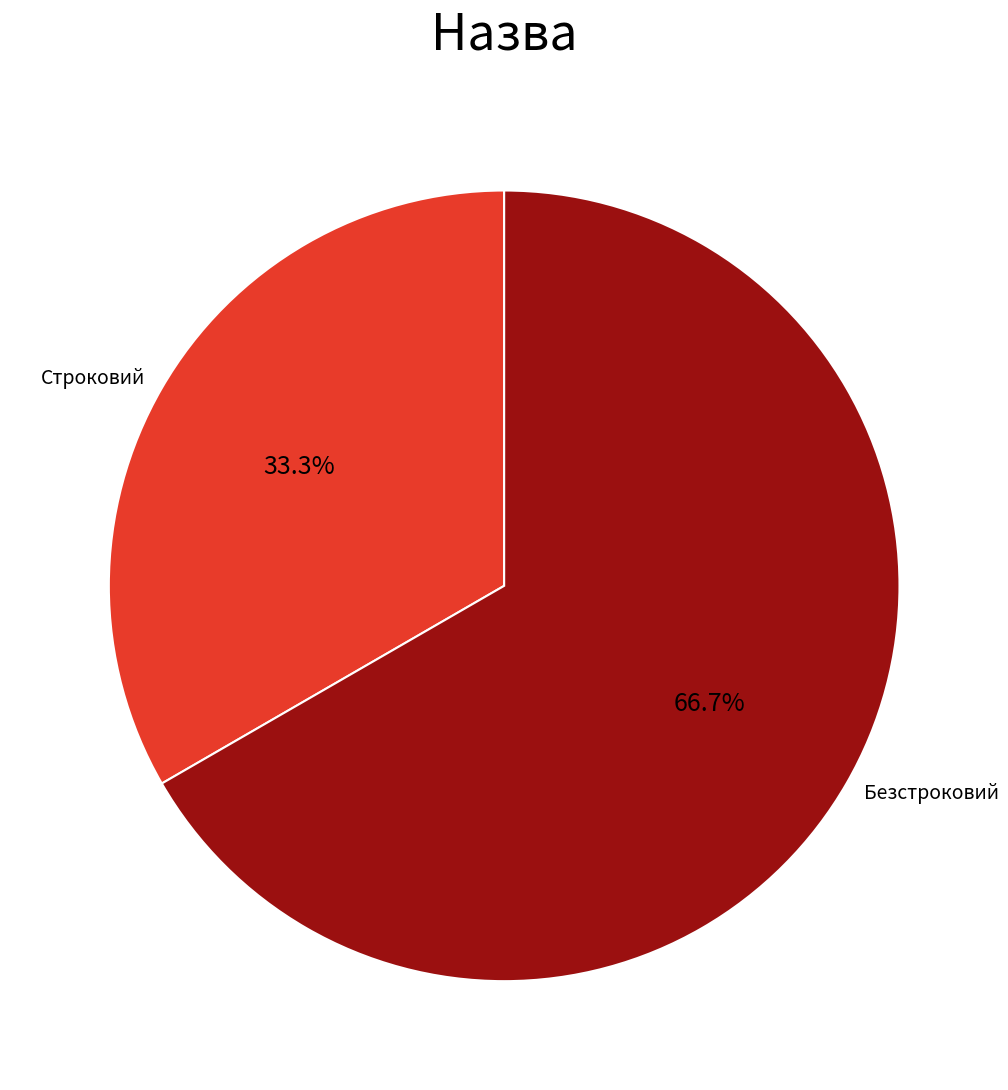

How many segments does this pie chart have?

2